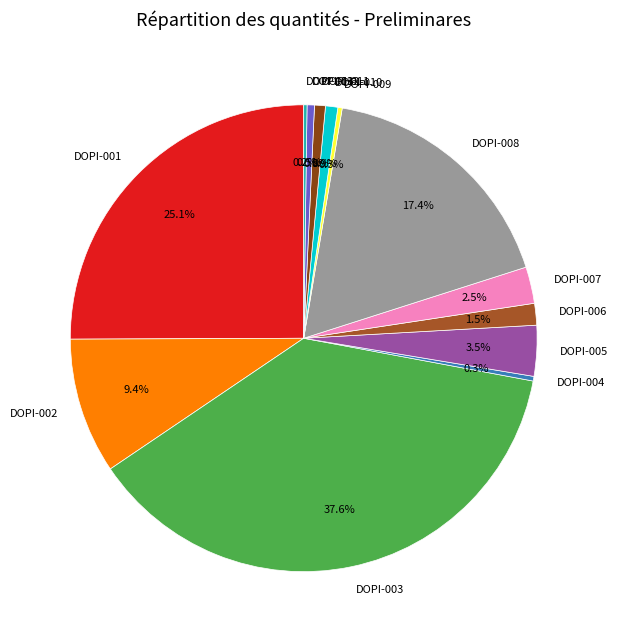

Approximately how many times larger is the value at DOPI-002 compared to DOPI-003?

0.2